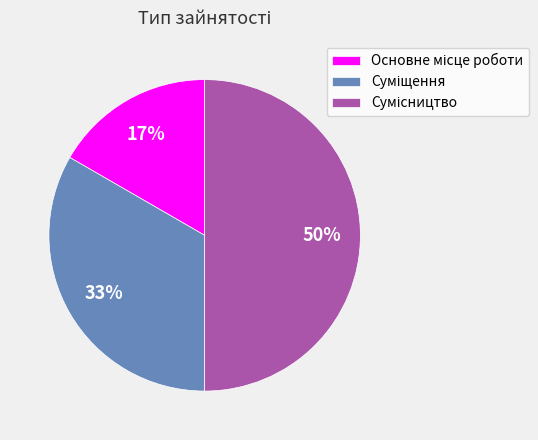

How many slices are in this pie chart?

3